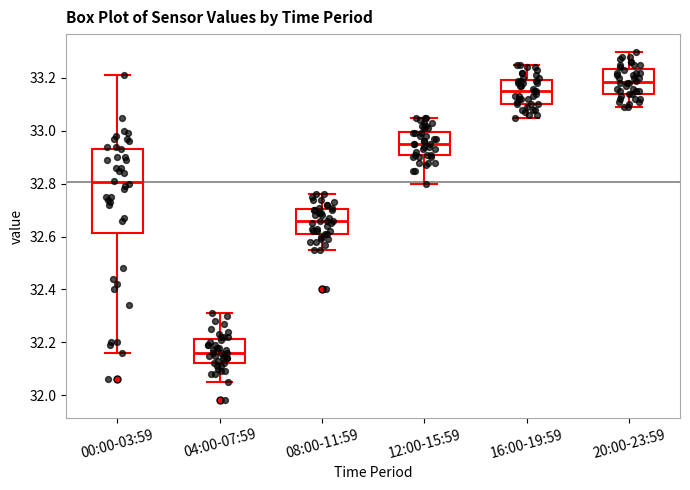

Which box is the tallest, from its lower edge to its upper edge?

00:00-03:59